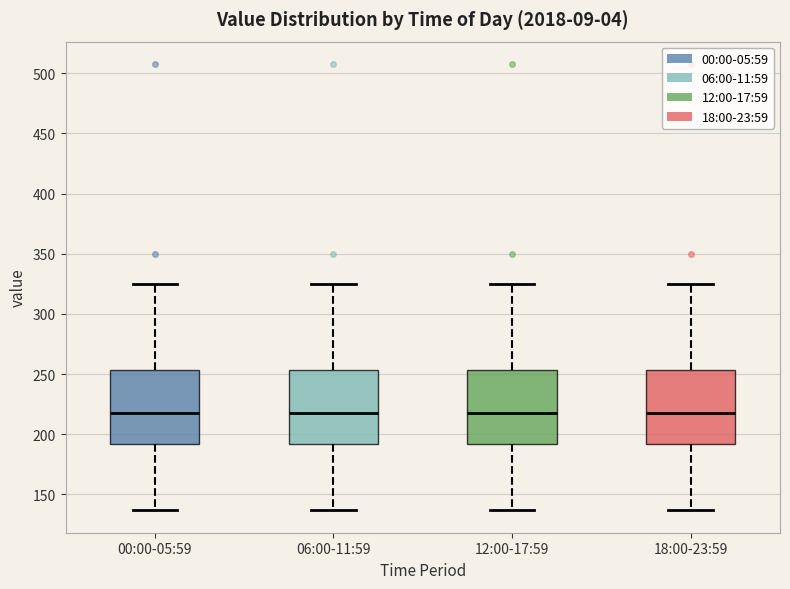

Reading left to right, transcribe this box plot: for each box, give where its median line is, the range the box spans, and where its two whiskers end, as read against the y-axis. The values are not printed on the chart, so give them approximately, as read against the axis.

00:00-05:59: median 220, box 190 to 255, whiskers 135 to 325
06:00-11:59: median 220, box 190 to 255, whiskers 135 to 325
12:00-17:59: median 220, box 190 to 255, whiskers 135 to 325
18:00-23:59: median 220, box 190 to 255, whiskers 135 to 325